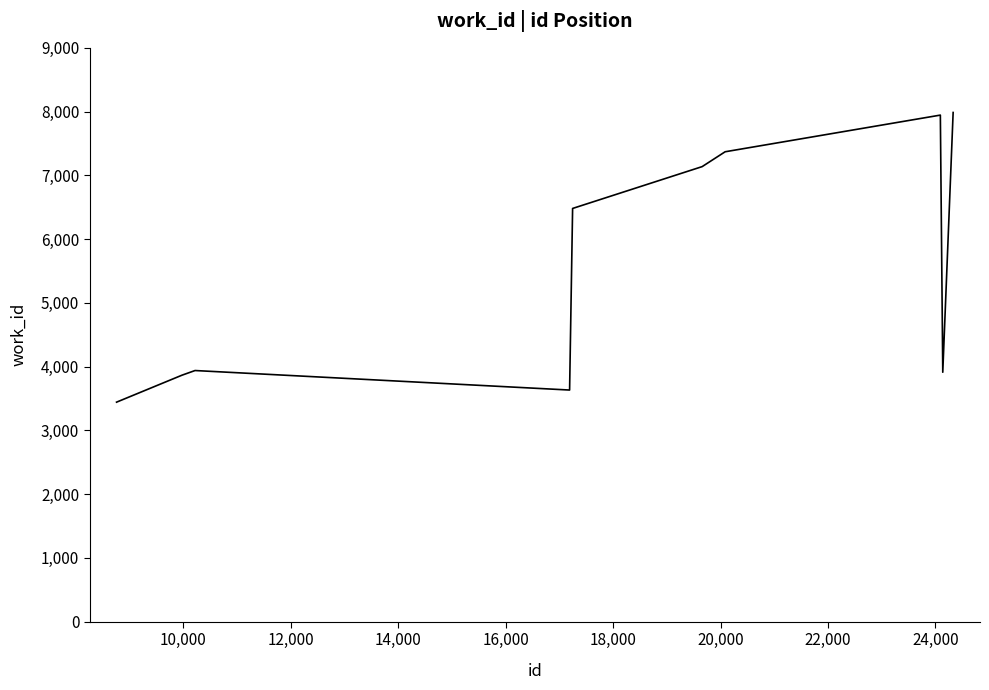

What is the difference between the maximum and minimum values?

4543